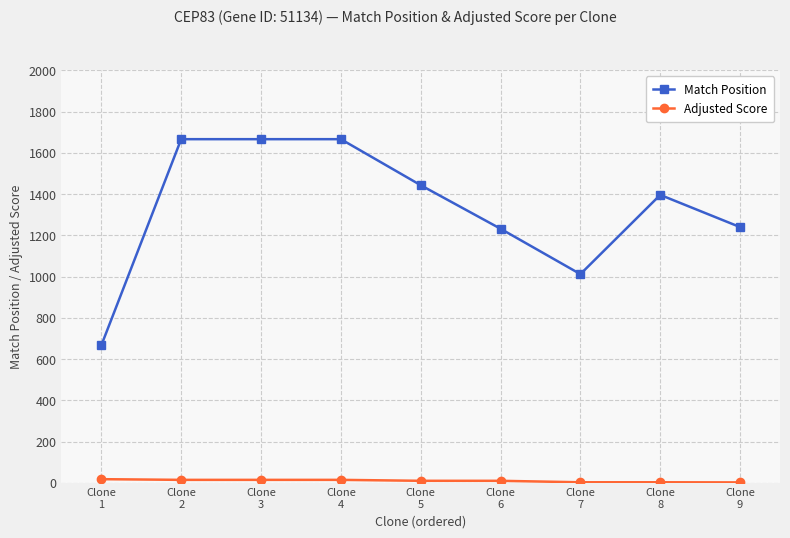

What is the value of the Match Position point at the 2nd from the left?

1666.0